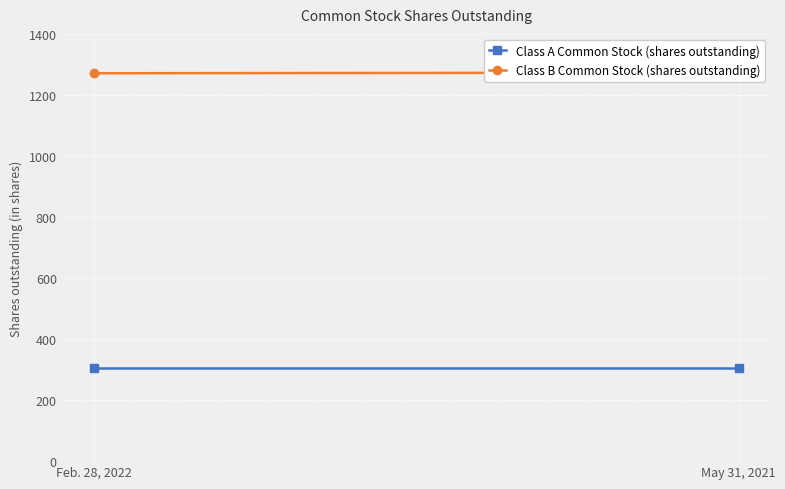

Is it true that Class B Common Stock (shares outstanding) equals 666 at Feb. 28, 2022?

False